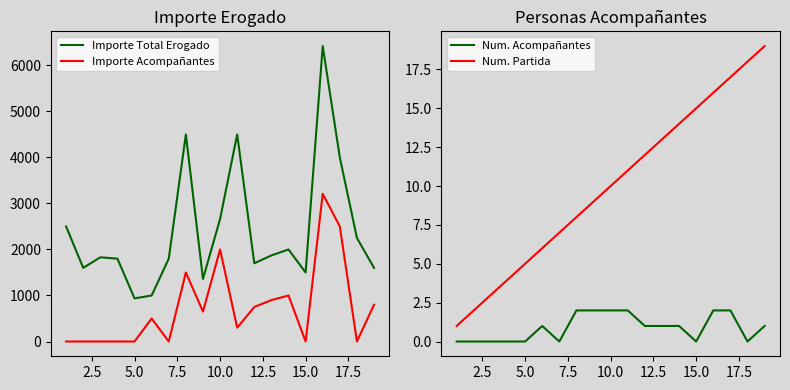

What is the highest value of the Importe Total Erogado series?

6420.0